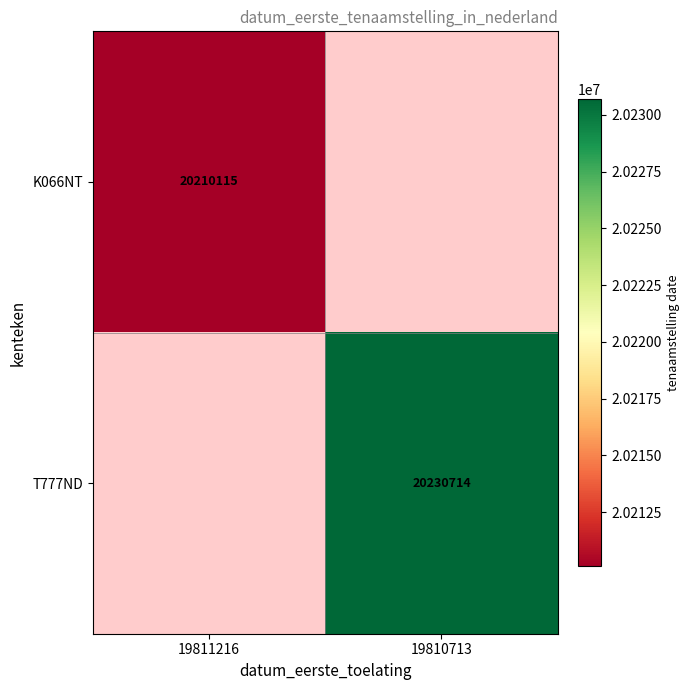

What is the smallest value displayed?

20210115.0